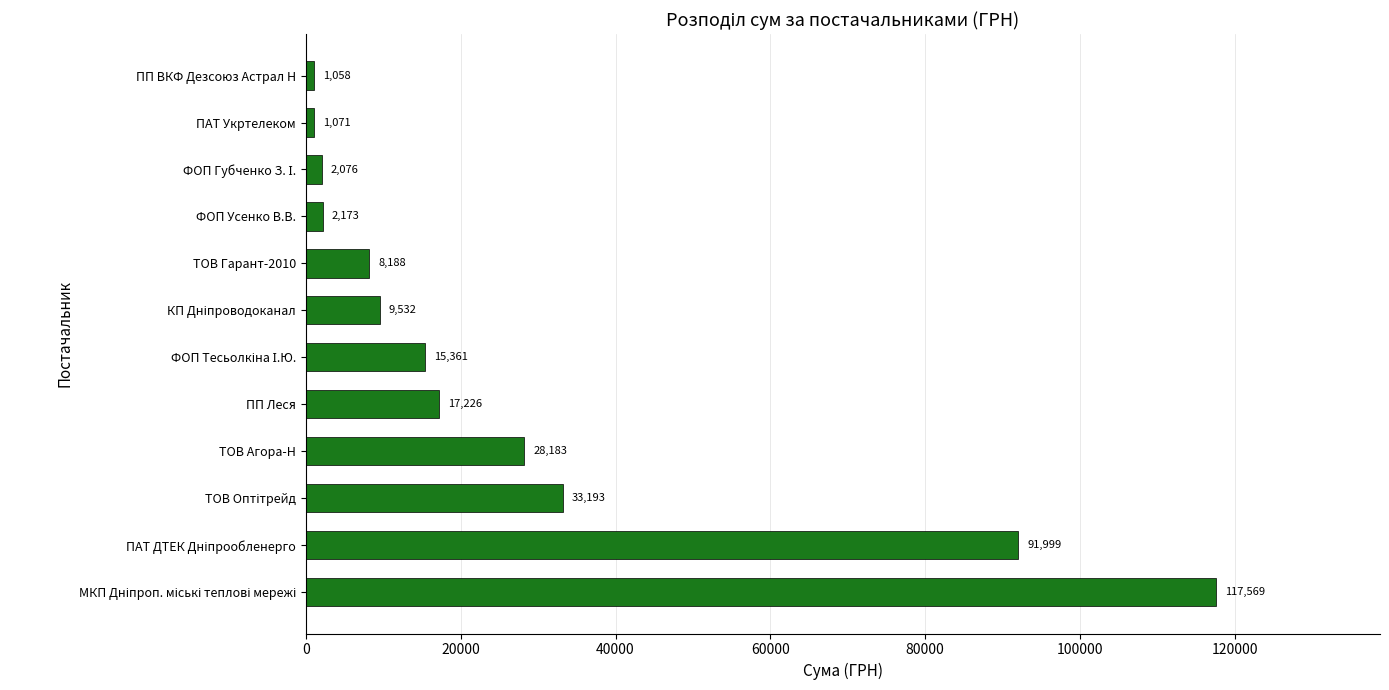

What is the smallest value displayed?

1057.8